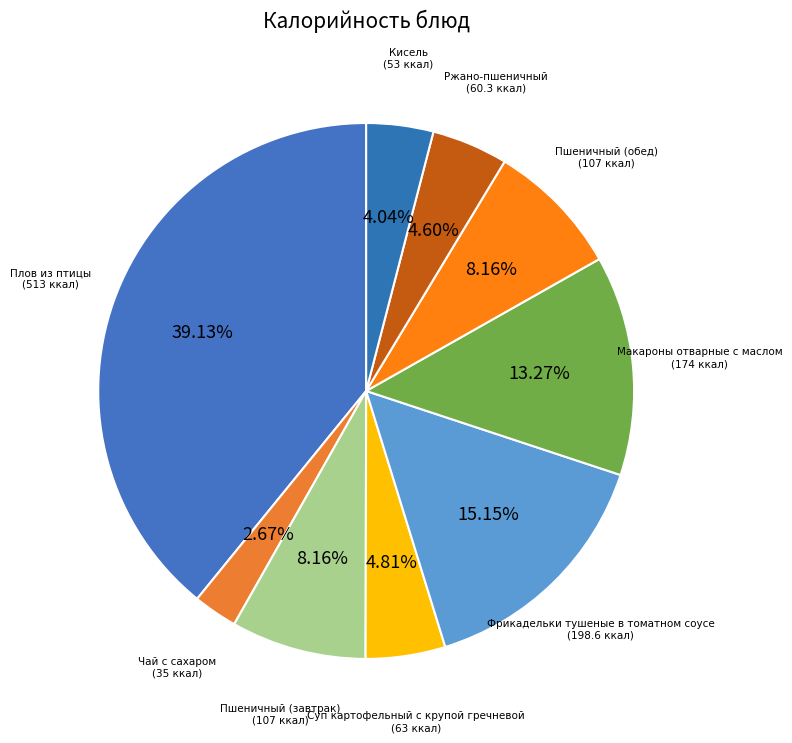

Count the number of slices in the pie.

9